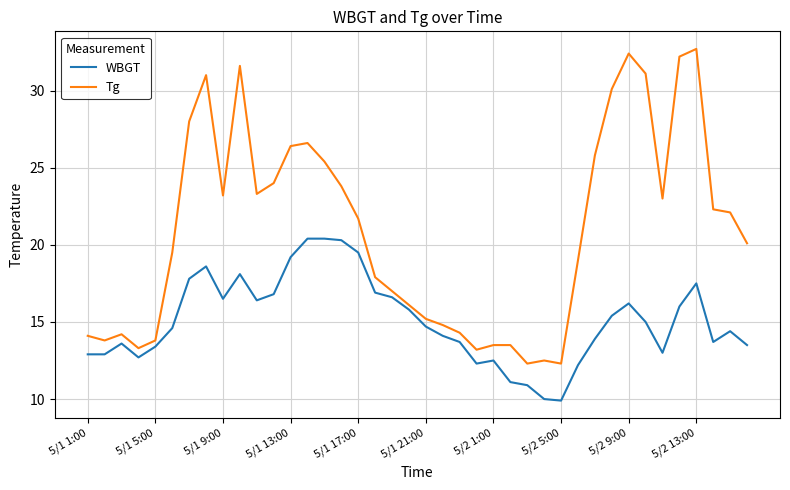

Rank the series by their maximum value, from highest to lowest.

Tg, WBGT